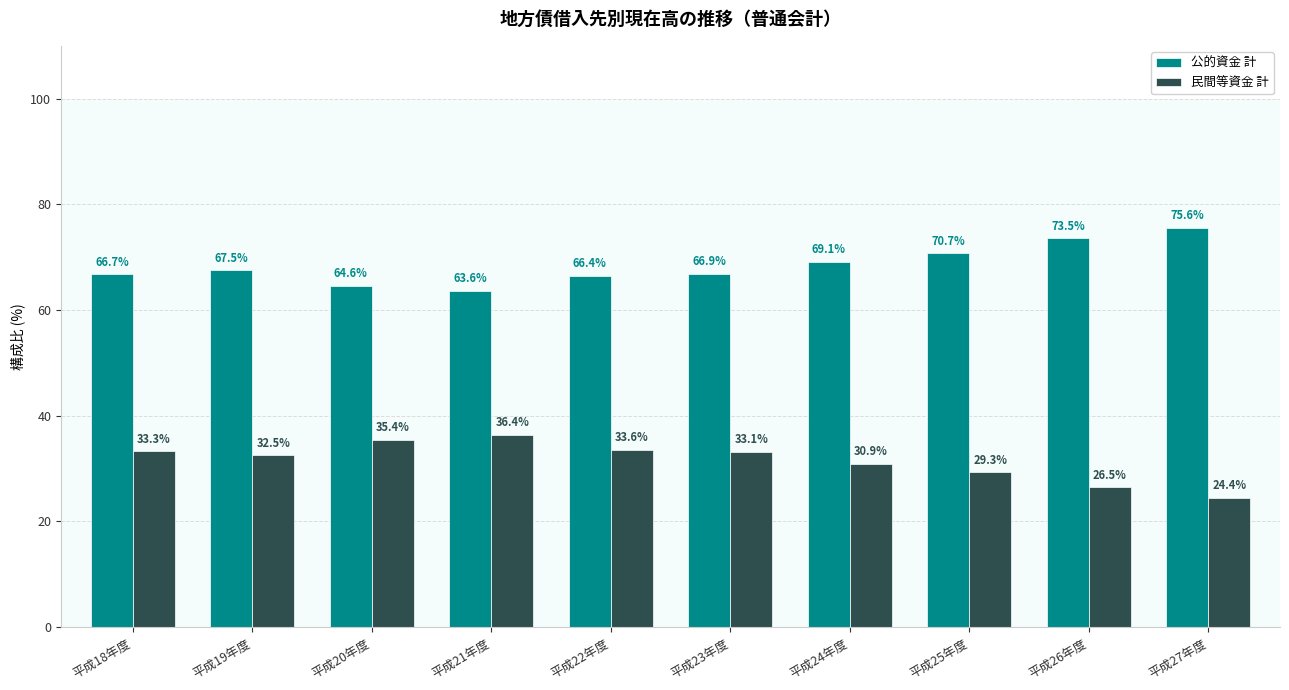

Where does the 公的資金 計 series first go above 67?

平成19年度